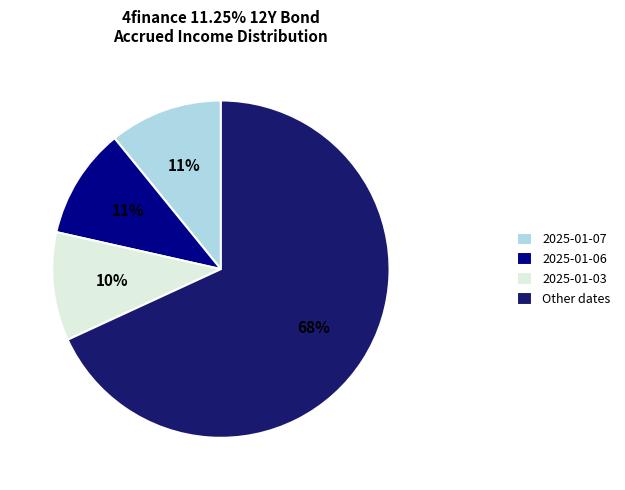

What percentage is the Other dates slice, to the nearest percent?

68%